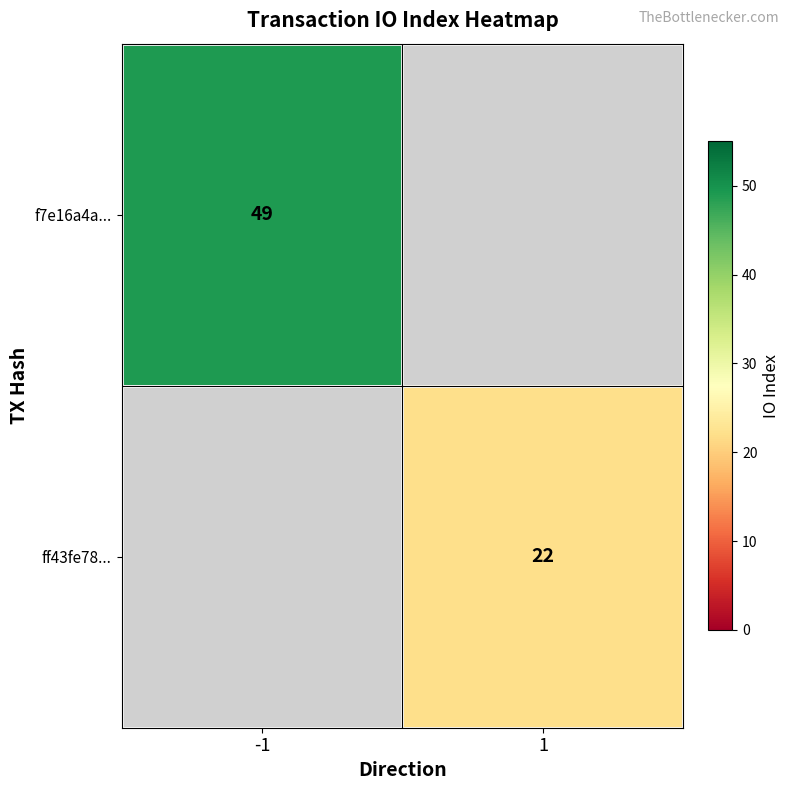

At how many categories does at least one series exceed 32?

1